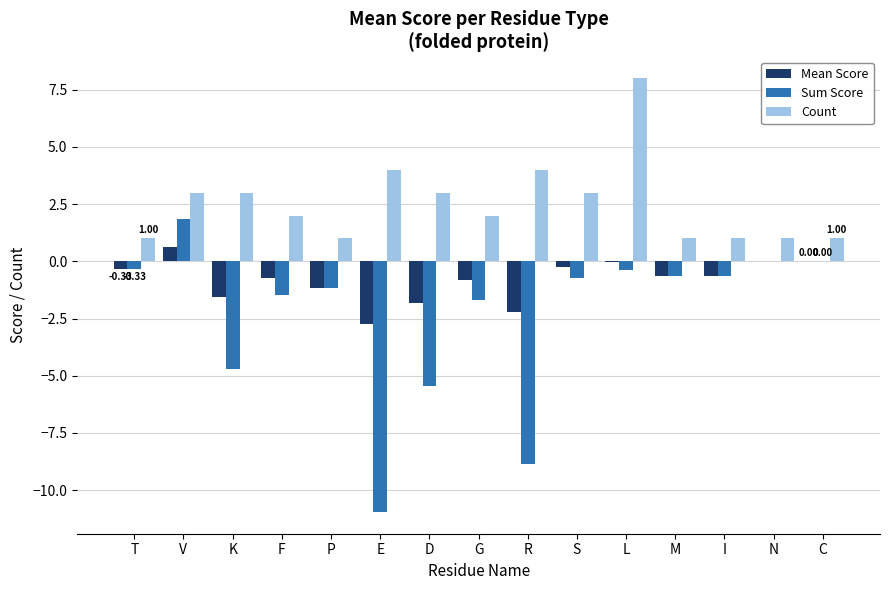

Which series changed the most between T and D?

Sum Score